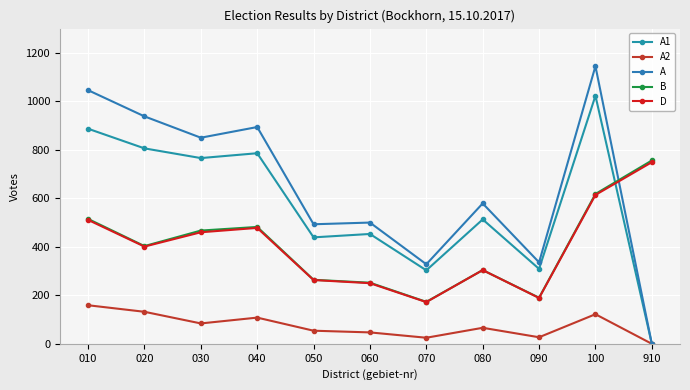

What are all the series names shown in the legend?

A1, A2, A, B, D